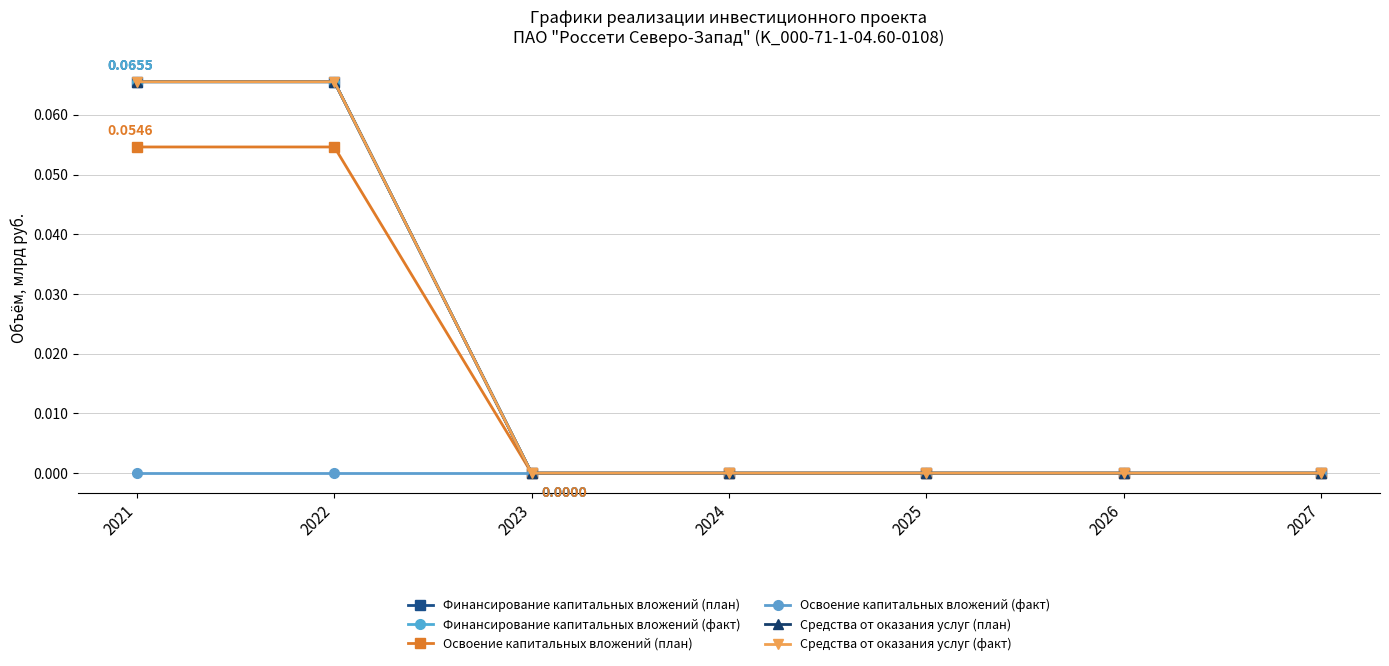

True or false: Финансирование капитальных вложений (факт) and Средства от оказания услуг (план) intersect in this chart.

False